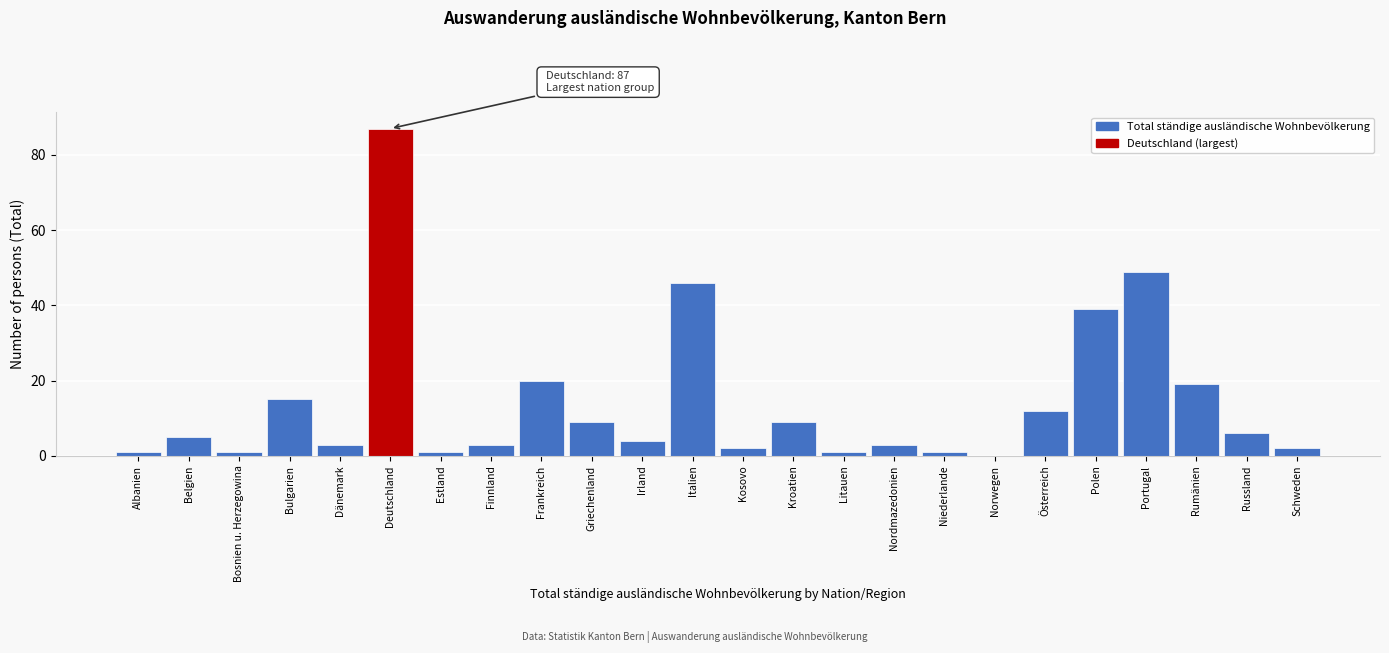

Reading left to right, list all the values displayed in this chart.

Albanien=1	Belgien=5	Bosnien u. Herzegowina=1	Bulgarien=15	Dänemark=3	Deutschland=87	Estland=1	Finnland=3	Frankreich=20	Griechenland=9	Irland=4	Italien=46	Kosovo=2	Kroatien=9	Litauen=1	Nordmazedonien=3	Niederlande=1	Norwegen=0	Österreich=12	Polen=39	Portugal=49	Rumänien=19	Russland=6	Schweden=2